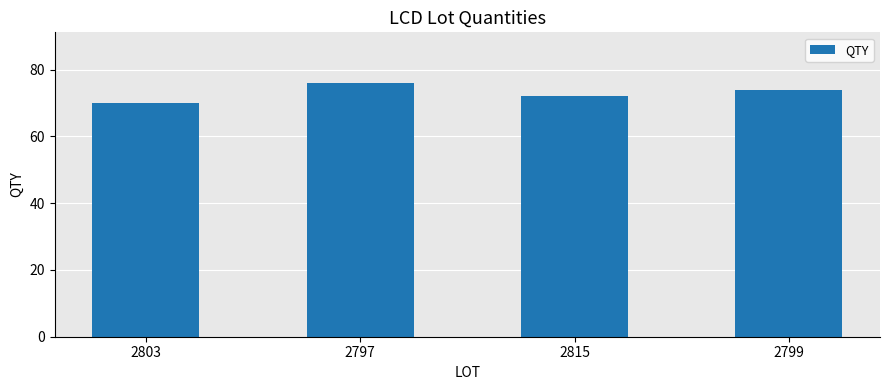

True or false: the data shows 70 at 2803.

True